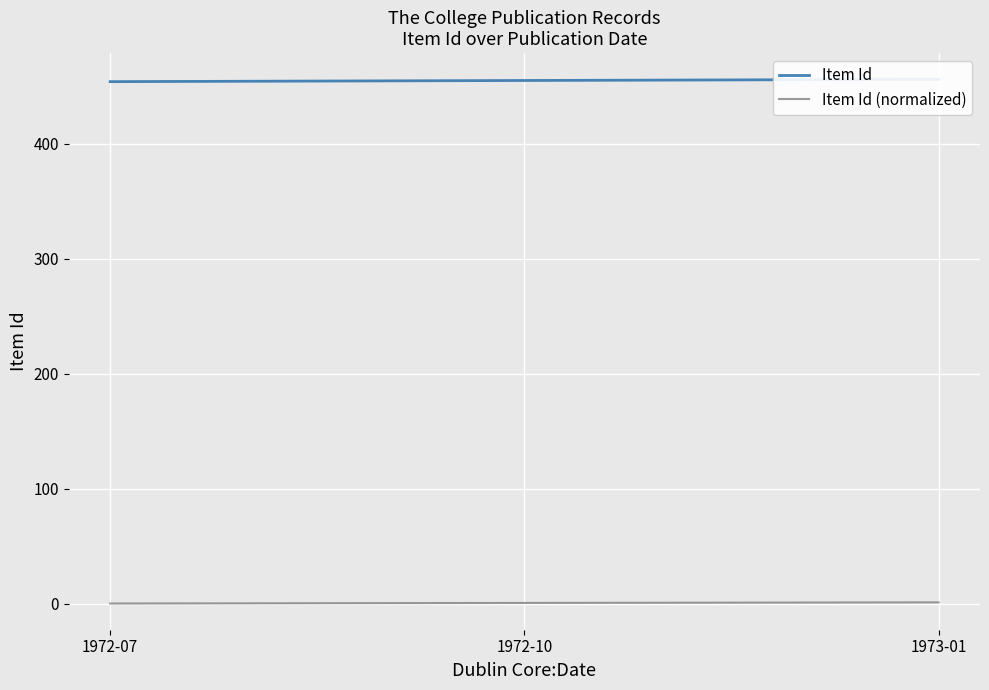

Count the number of categories in the chart.

3